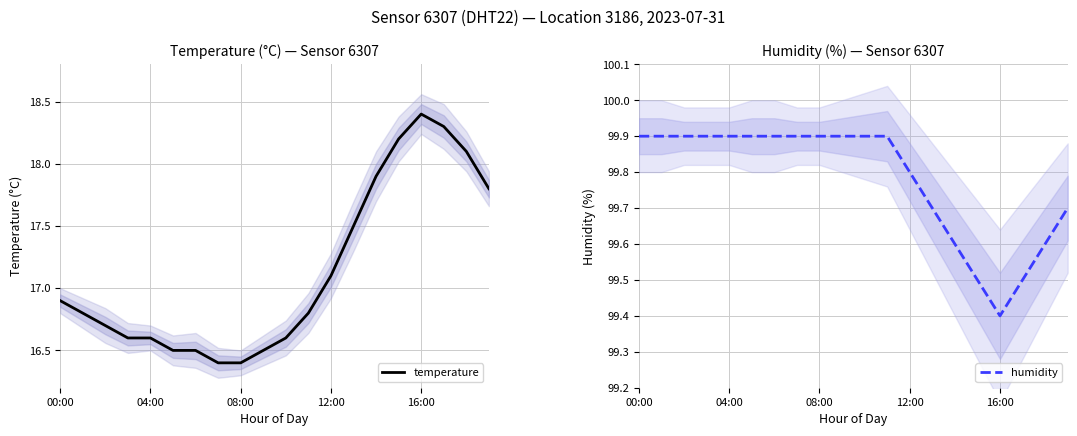

What is the total value across all series at 9?

116.4